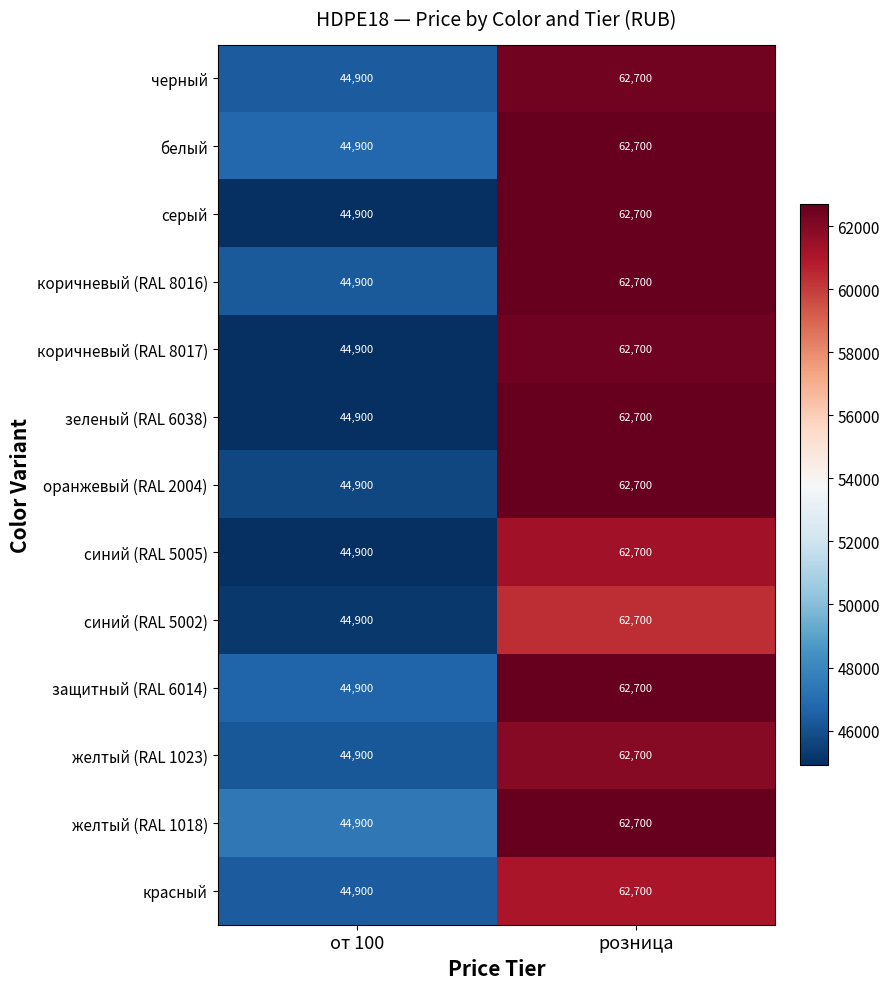

Is it true that коричневый (RAL 8016) equals 102166 at розница?

False